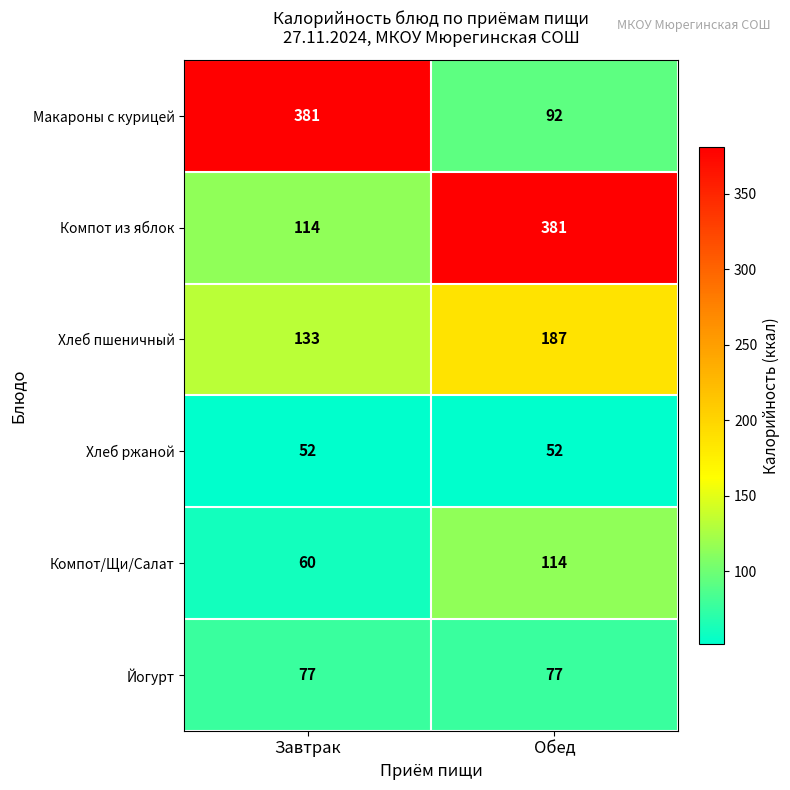

What is the smallest value displayed?

52